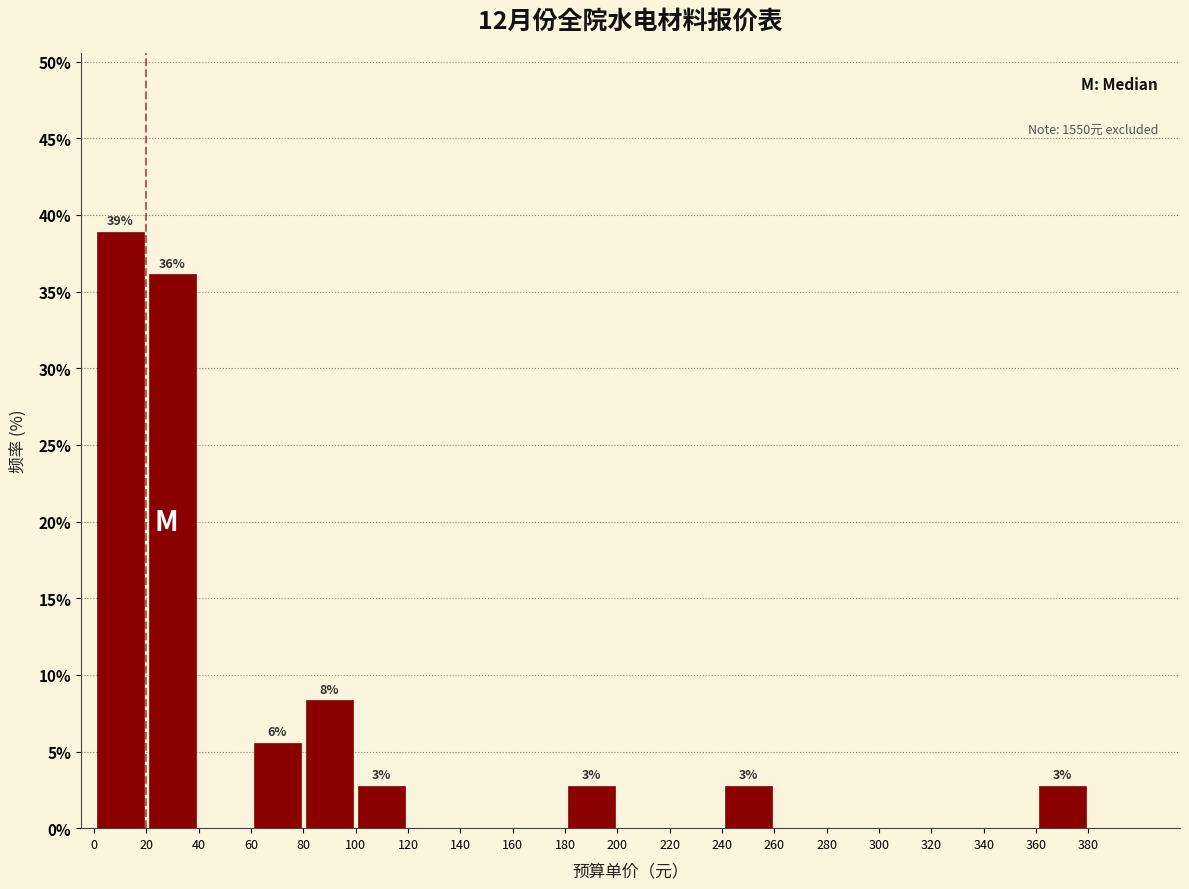

Over which range of the x-axis is the bar tallest?

0 to 20